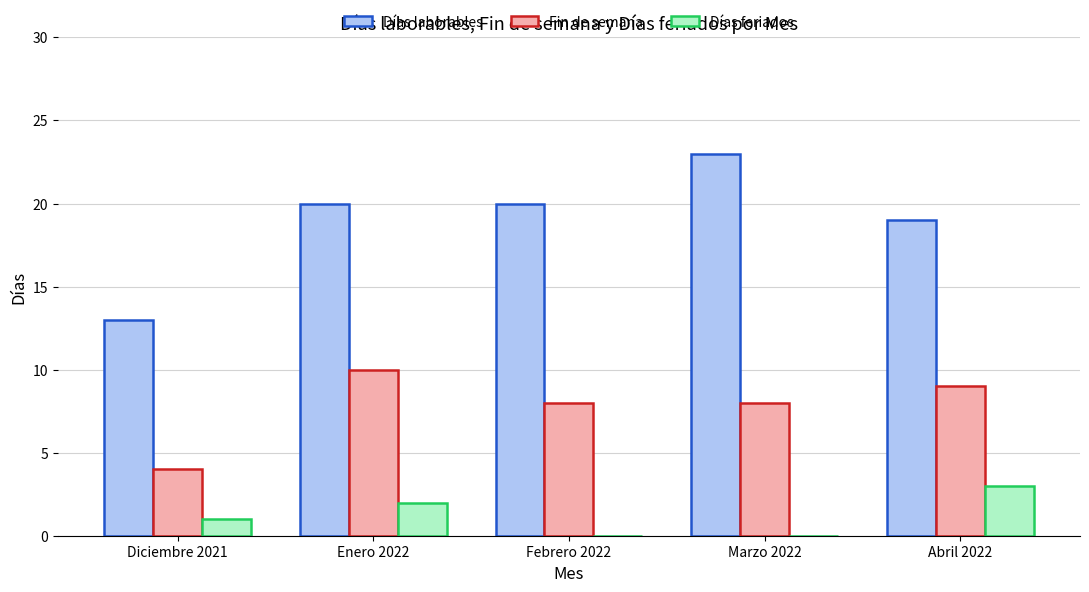

How many Fin de semana values are between 8 and 9?

3